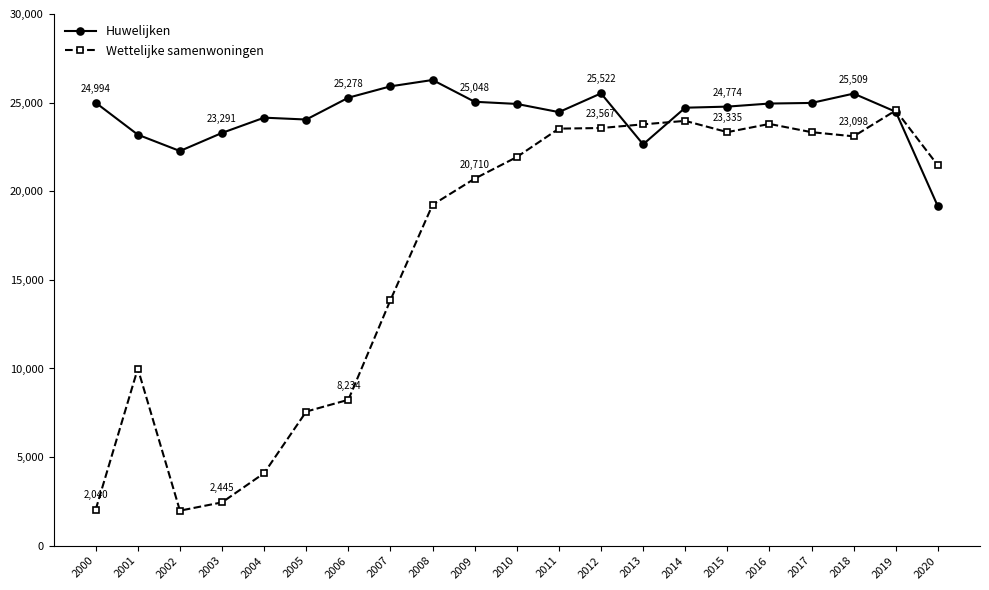

Which category has the highest value in the Huwelijken series?

2008